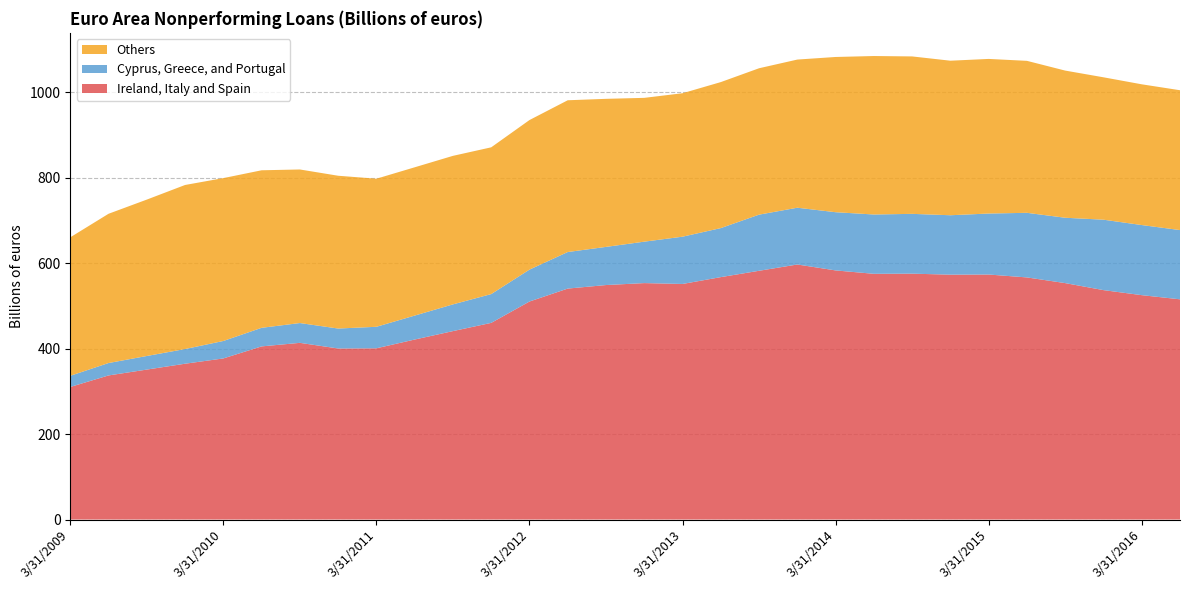

Reading right to left, list all the values displayed in this chart.

Ireland, Italy and Spain: 515.4	525.2	537.0	553.4	566.7	573.5	573.1	575.5	575.1	583.1	596.9	582.2	567.4	551.4	553.4	548.8	540.6	510.3	460.3	441.0	421.3	400.8	400.3	413.6	405.2	377.1	364.7	351.0	337.3	310.3
Cyprus, Greece, and Portugal: 162.1	164.1	164.8	153.0	151.2	142.8	139.1	140.0	138.8	136.2	132.9	131.4	114.7	110.7	97.0	89.3	85.6	74.7	67.4	62.5	56.1	50.3	46.7	46.4	43.5	40.8	34.4	31.8	29.1	26.1
Others: 327.3	329.4	333.3	344.4	355.7	361.8	361.7	368.5	370.9	363.3	346.7	342.6	341.7	335.7	336.6	346.5	355.2	350.1	343.5	347.6	347.0	346.6	357.6	359.4	368.7	381.2	384.0	366.0	349.3	324.1